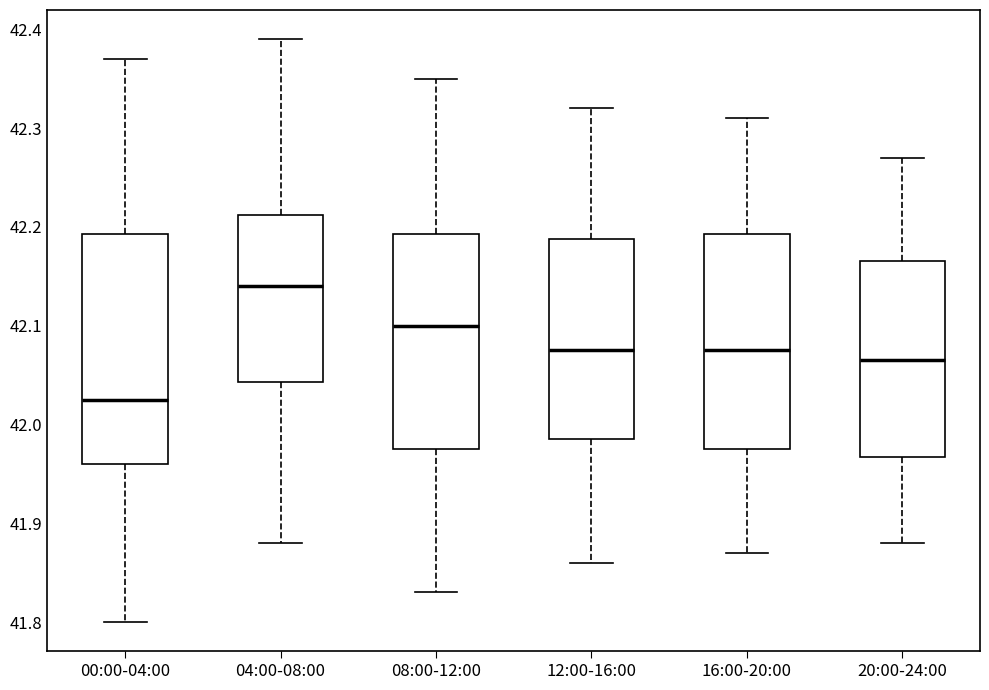

Which box's median line is the highest?

04:00-08:00